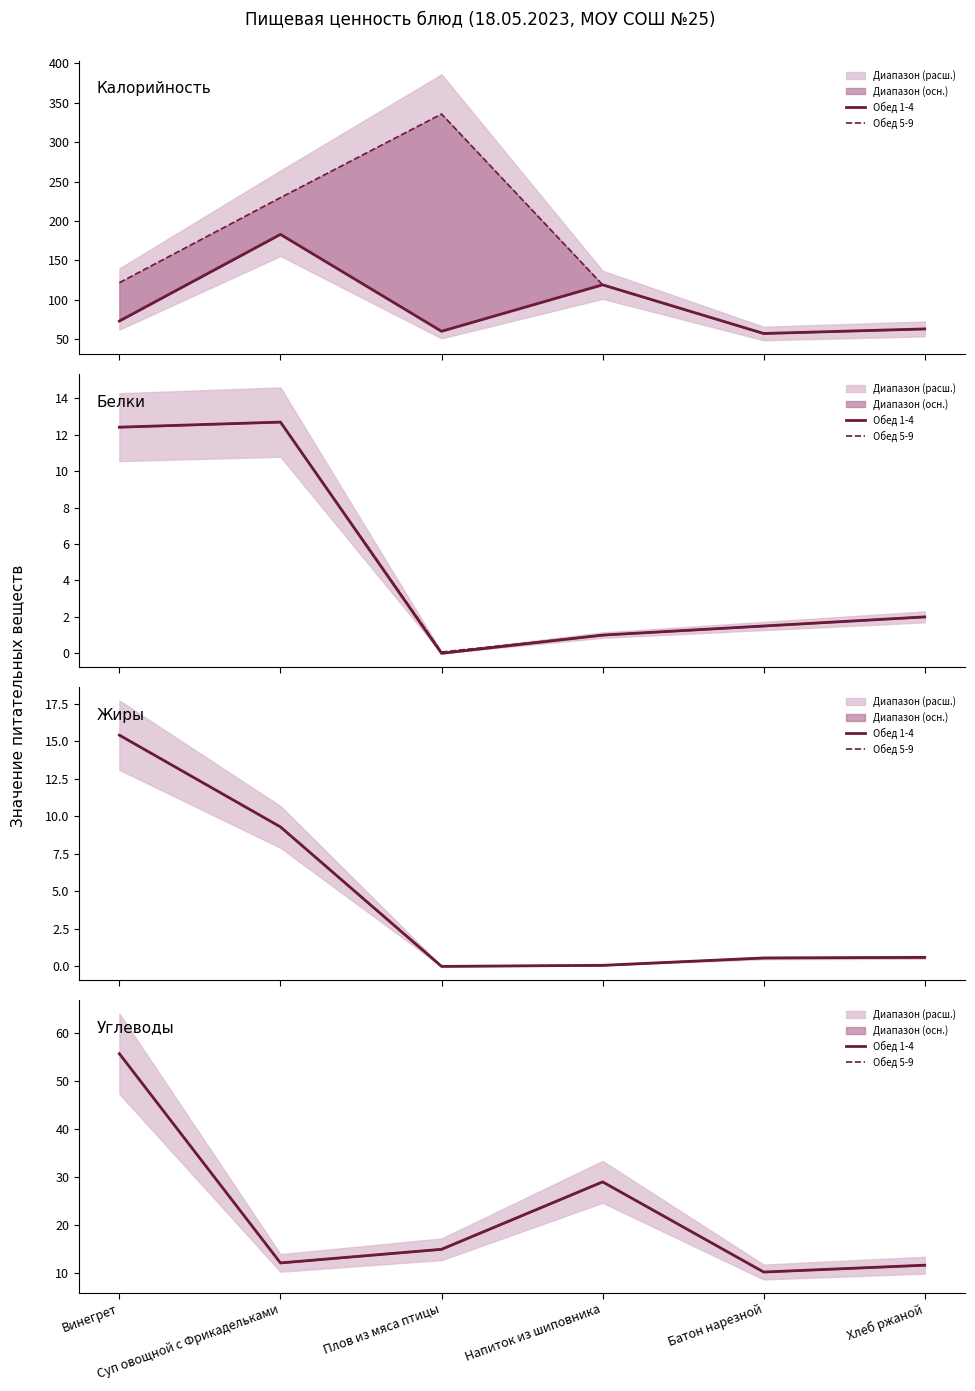

What is the difference between the second highest and minimum values in the Обед 1-4 series?

18.7